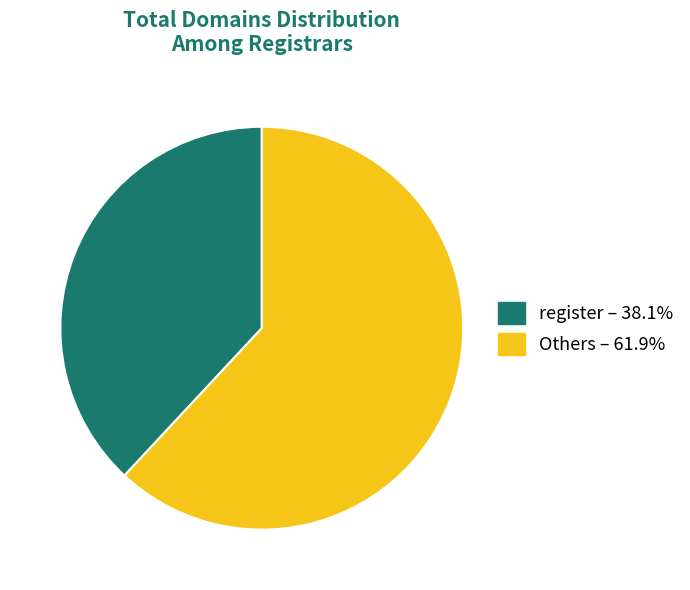

Does any single category account for the majority?

Yes